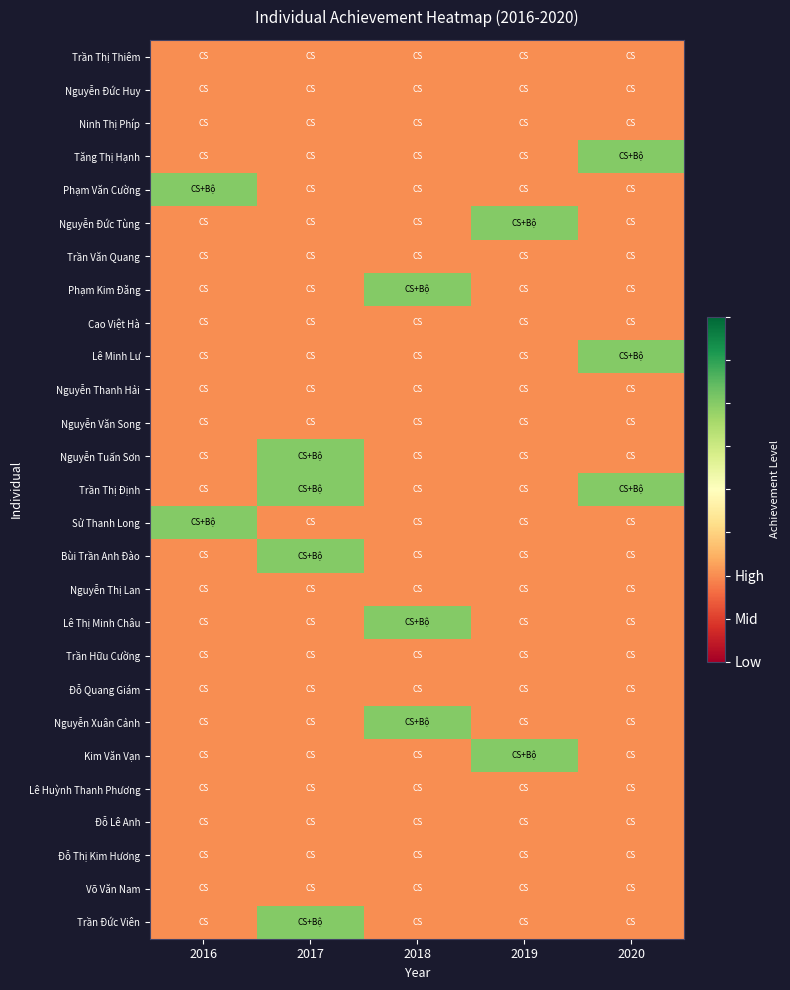

What is the spread (max minus min) of values at 2020?

1